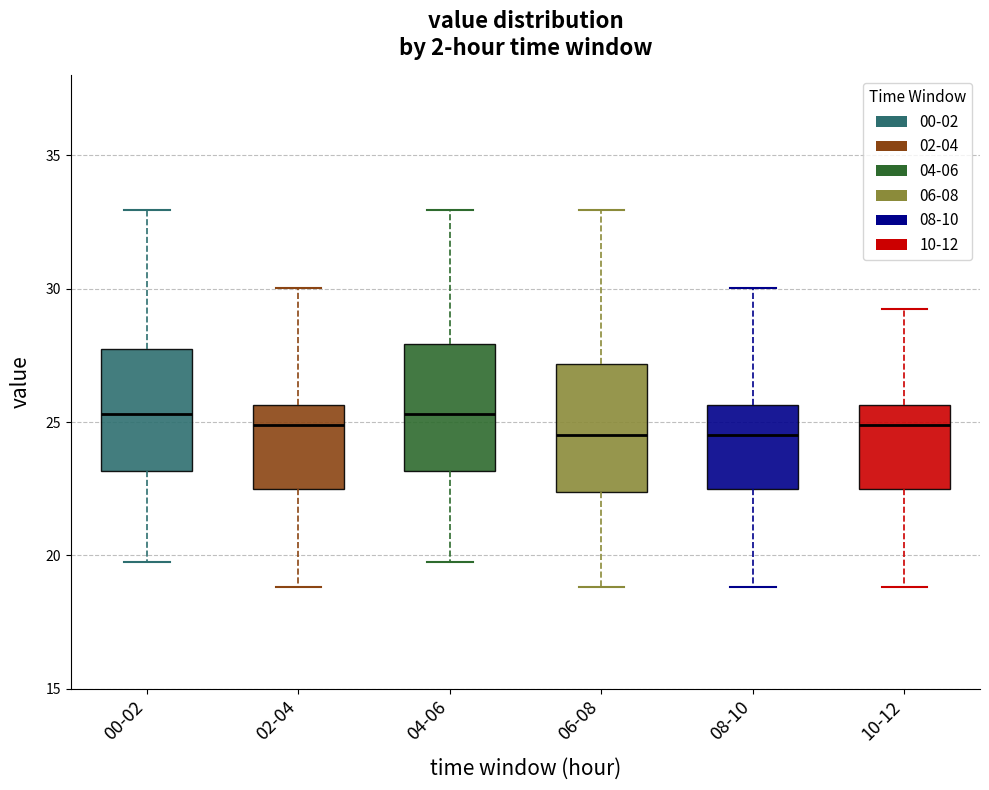

Reading left to right, transcribe this box plot: for each box, give where its median line is, the range the box spans, and where its two whiskers end, as read against the y-axis. The values are not printed on the chart, so give them approximately, as read against the axis.

00-02: median 25.5, box 23.0 to 28.0, whiskers 20.0 to 33.0
02-04: median 25.0, box 22.5 to 25.5, whiskers 19.0 to 30.0
04-06: median 25.5, box 23.0 to 28.0, whiskers 20.0 to 33.0
06-08: median 24.5, box 22.5 to 27.0, whiskers 19.0 to 33.0
08-10: median 24.5, box 22.5 to 25.5, whiskers 19.0 to 30.0
10-12: median 25.0, box 22.5 to 25.5, whiskers 19.0 to 29.5